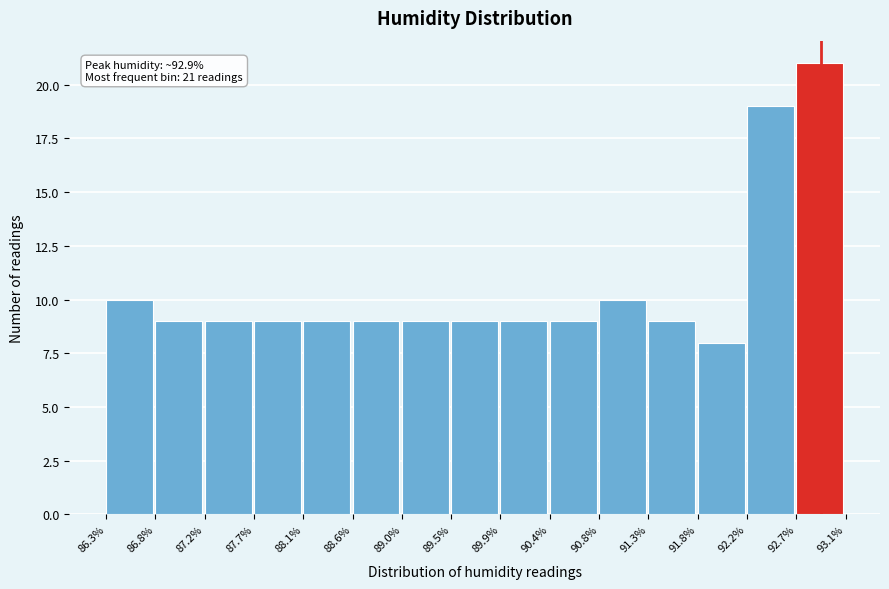

Over which range of the x-axis is the bar tallest?

92.7% to 93.1%